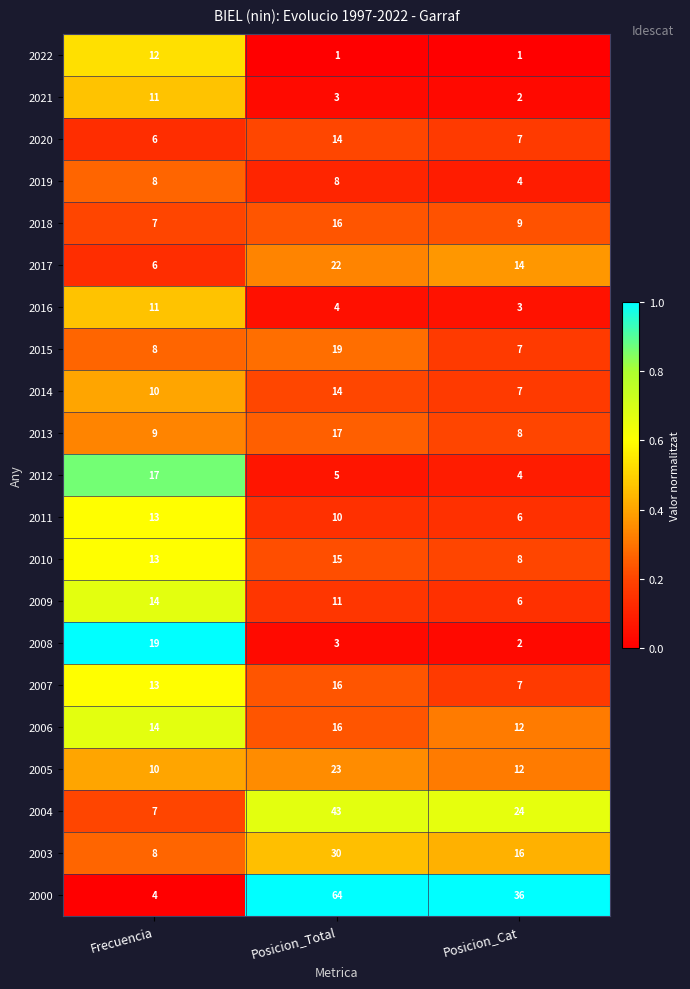

How many series are shown in this chart?

21